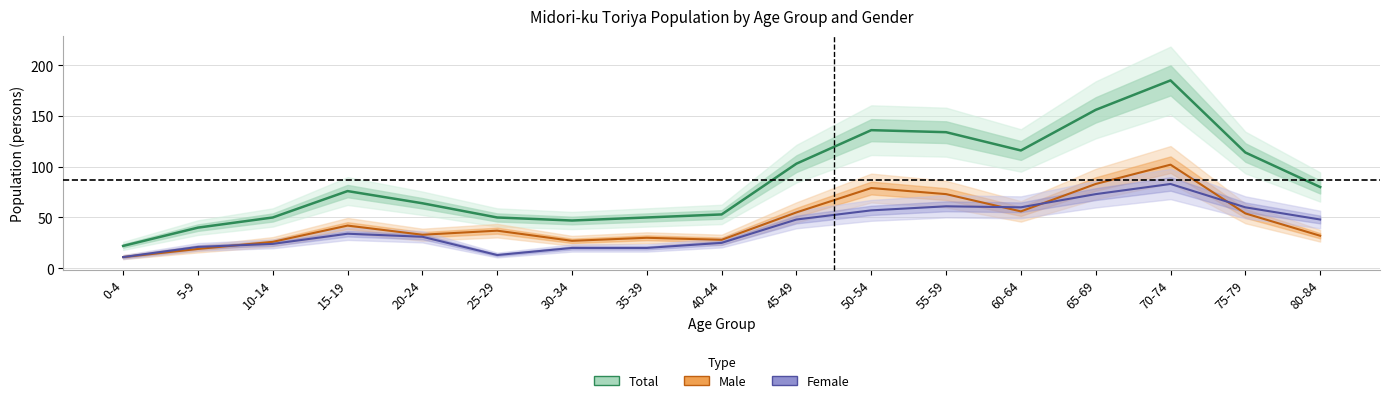

The Female series shows 48 at 45-49. True or false?

True